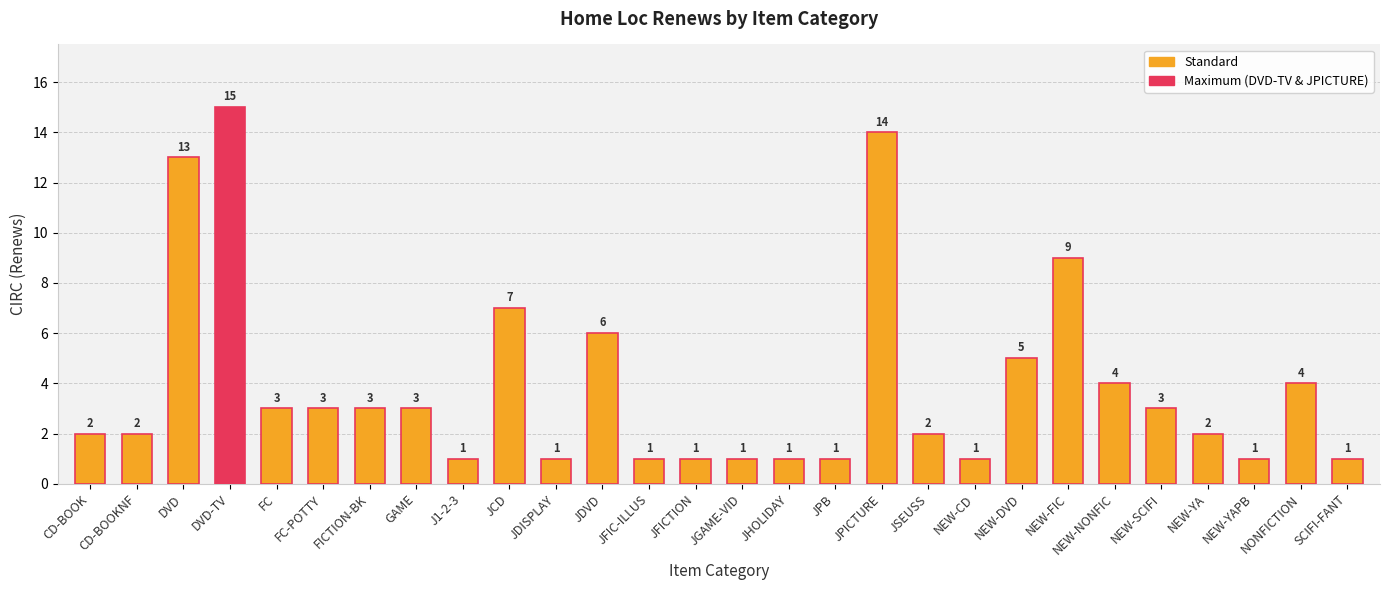

What value does the data have at NONFICTION?

4